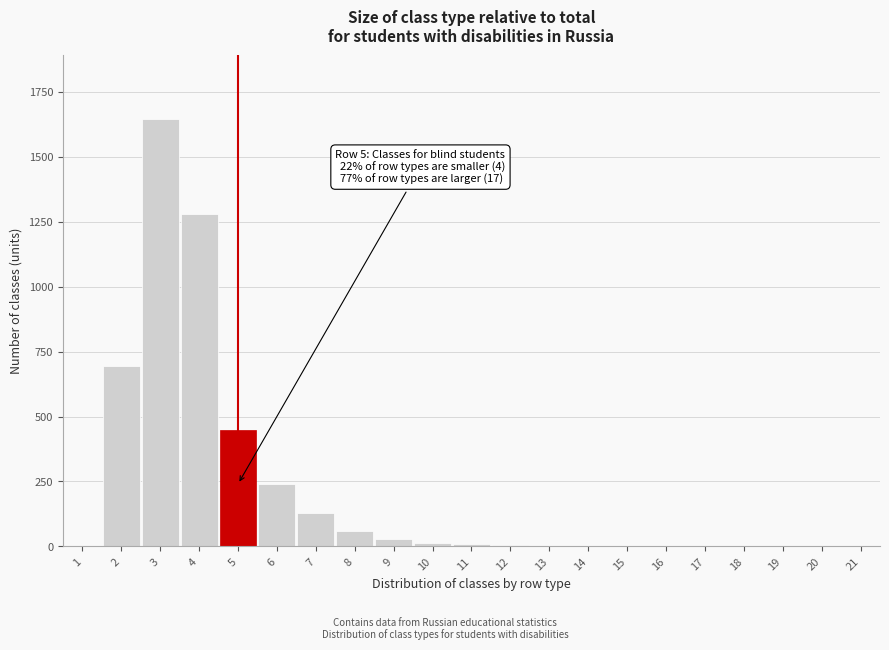

What is the change in value from 2 to 15?

-693